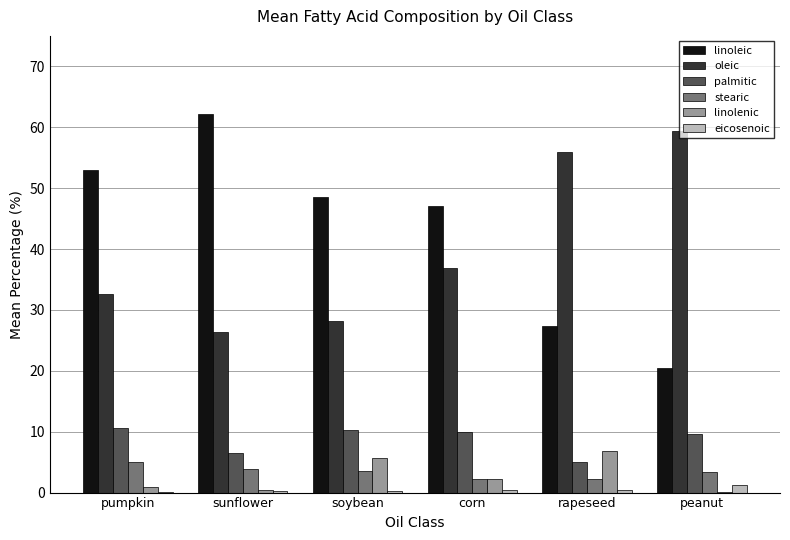

Read the eicosenoic value at pumpkin.

0.2